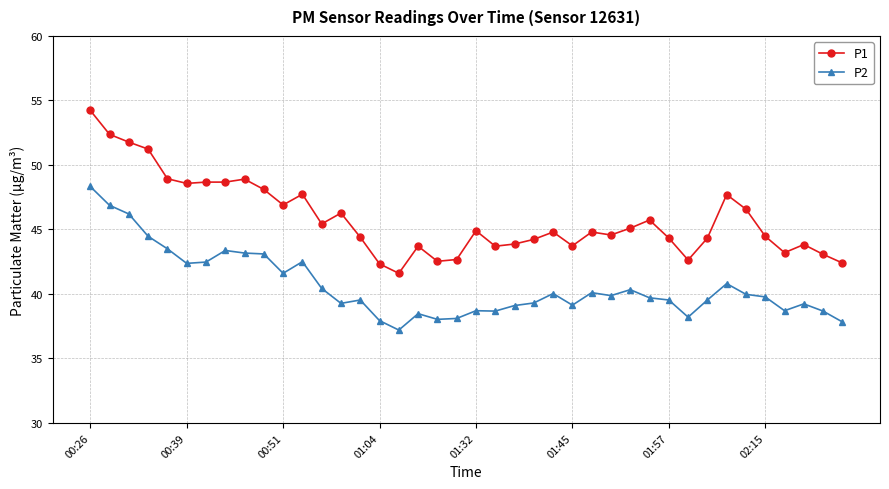

What is the value of the P1 point at the 40th from the left?

42.4